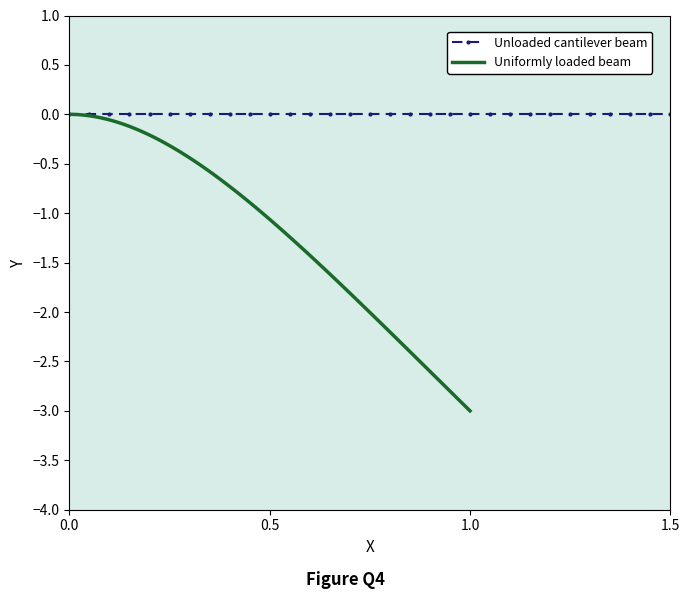

Is it true that Unloaded cantilever beam equals 0.0 at 5?

True